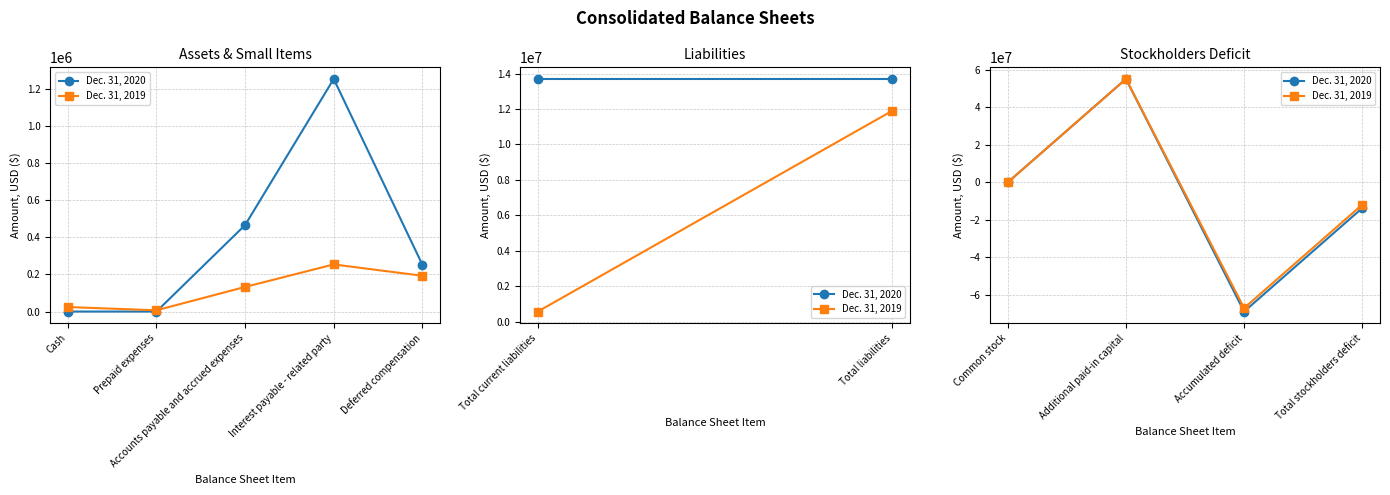

Rank the series by their maximum value, from lowest to highest.

Dec. 31, 2020, Dec. 31, 2019